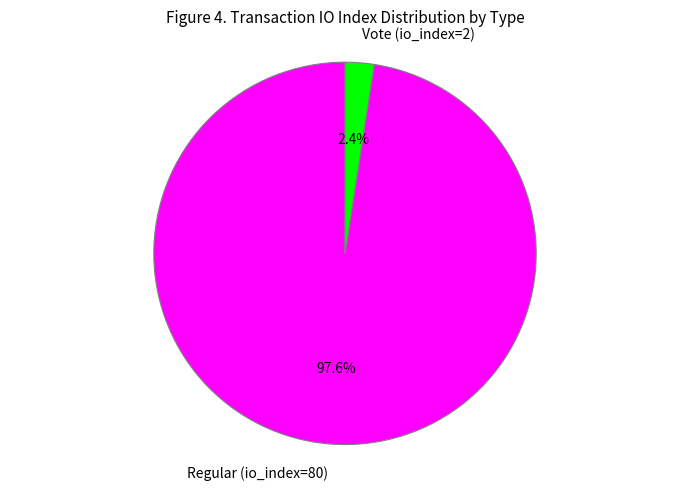

What is the smallest slice in the pie chart?

Vote (io_index=2)